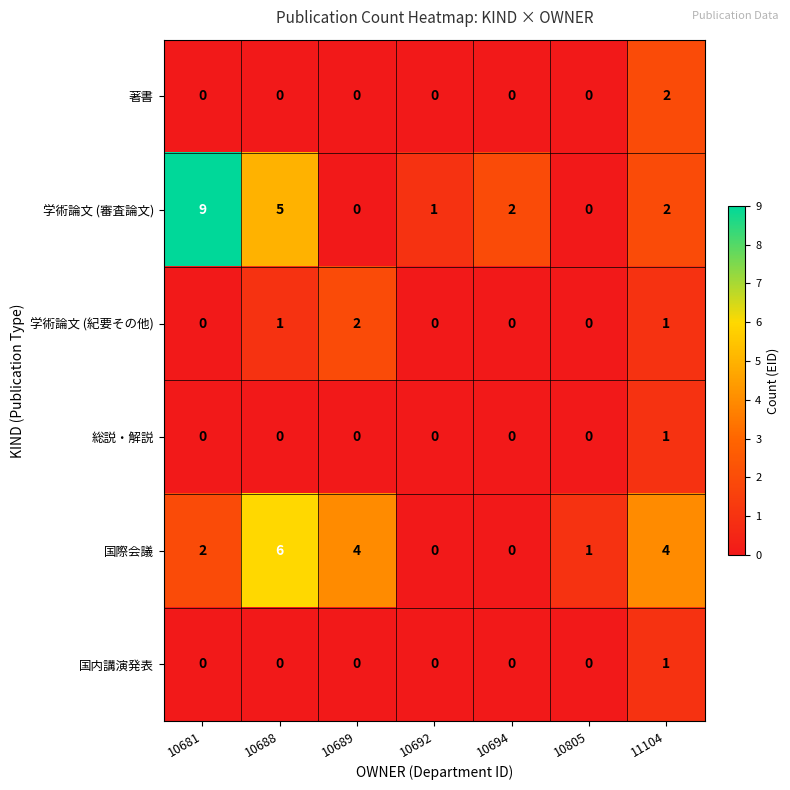

How many 総説・解説 values are between 0 and 1?

7